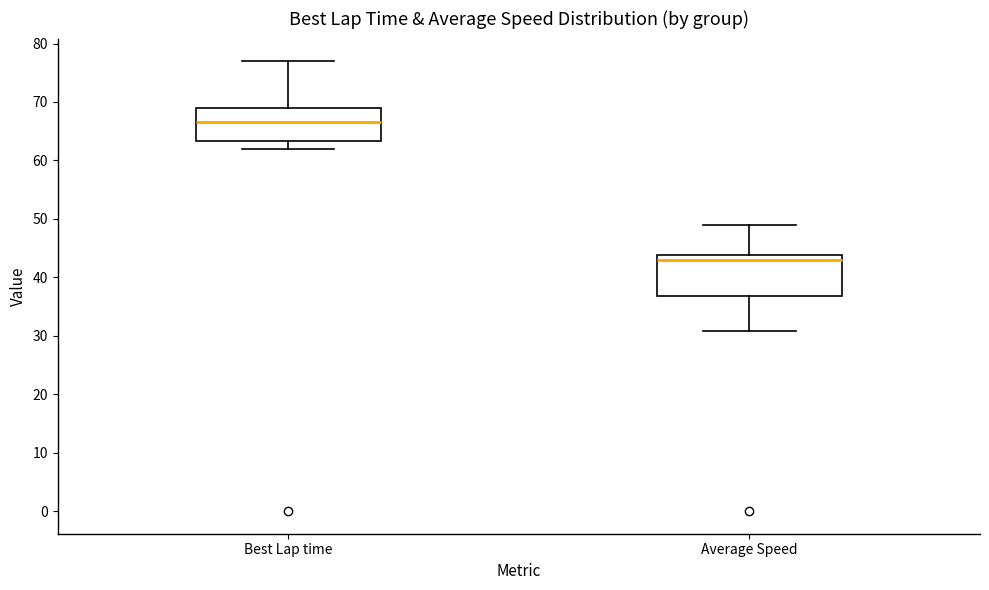

Reading left to right, transcribe this box plot: for each box, give where its median line is, the range the box spans, and where its two whiskers end, as read against the y-axis. The values are not printed on the chart, so give them approximately, as read against the axis.

Best Lap time: median 67, box 63 to 69, whiskers 62 to 77
Average Speed: median 43, box 37 to 44, whiskers 31 to 49